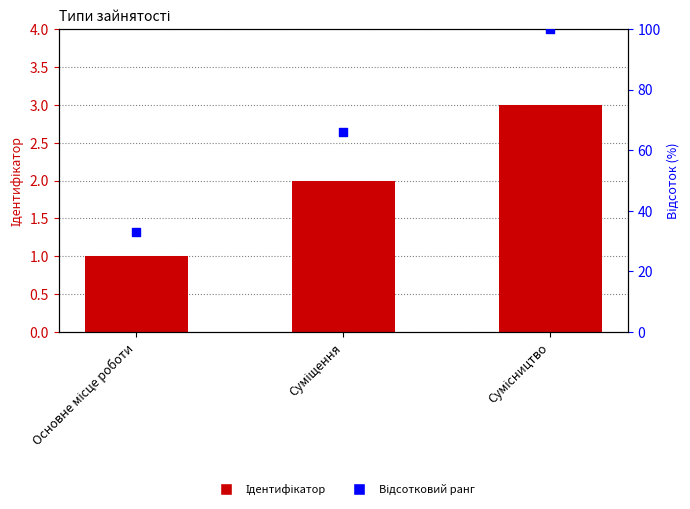

Which series has the widest spread of Y values?

Відсотковий ранг